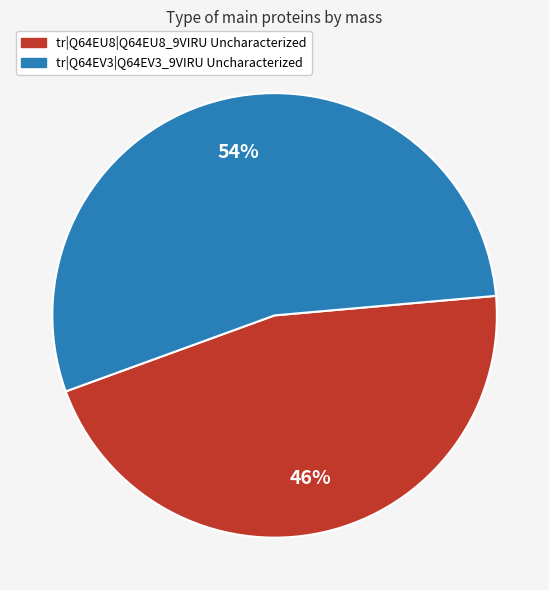

Count the number of slices in the pie.

2